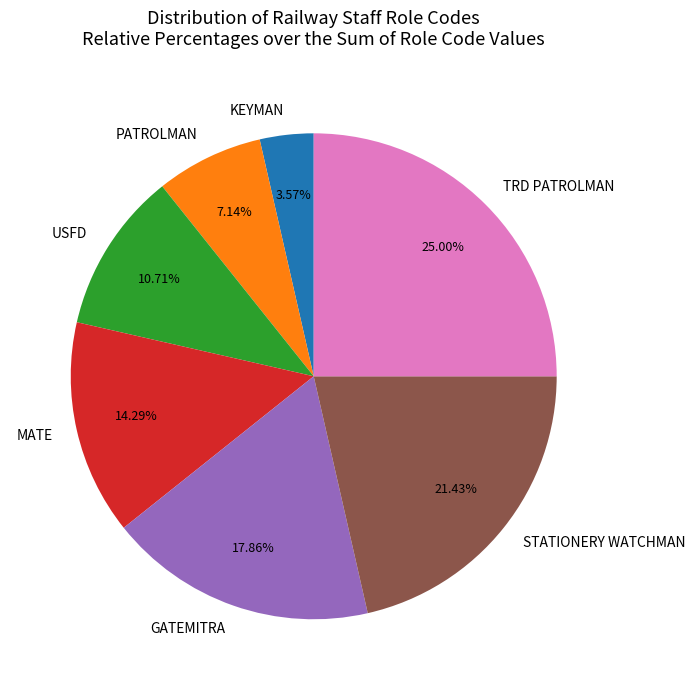

Which slice is the smallest?

KEYMAN